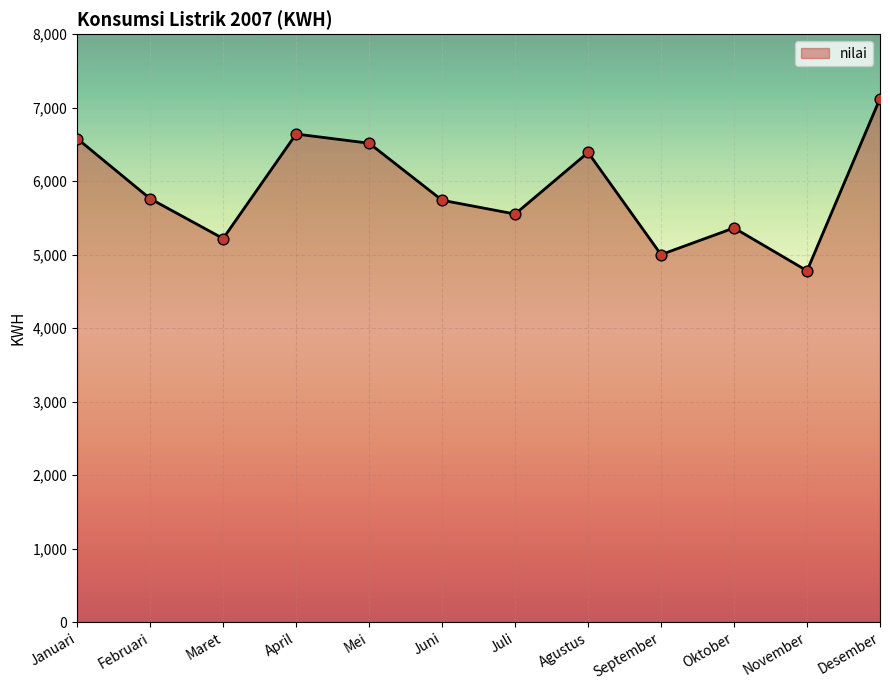

Between Maret and Oktober, which is larger?

Oktober